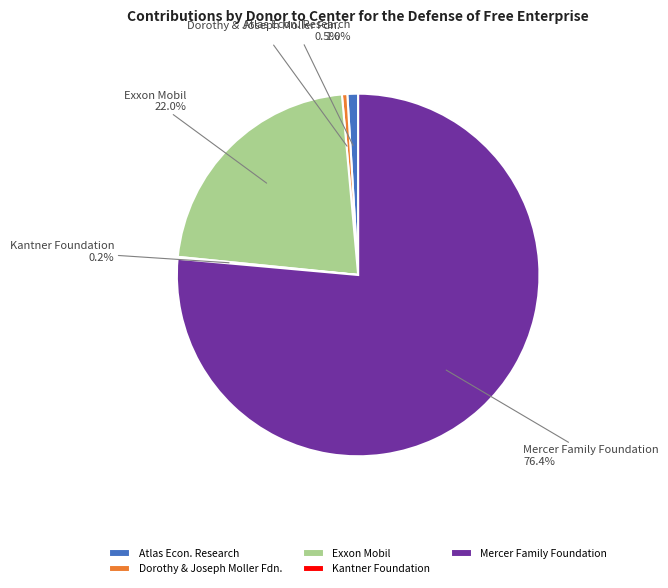

What is the largest slice in the pie chart?

Mercer Family Foundation